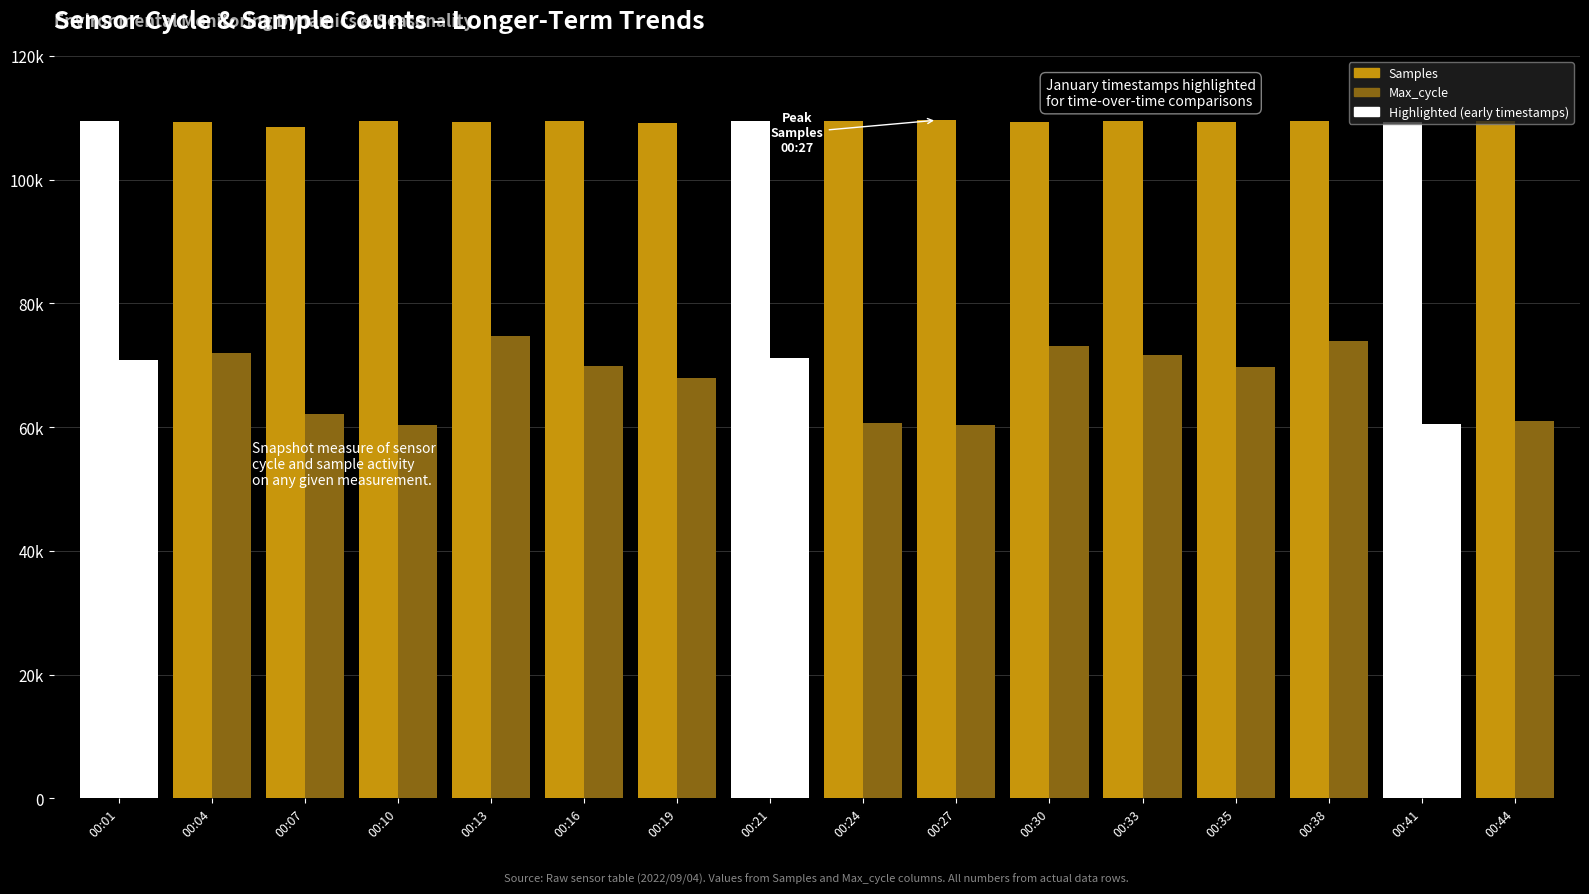

What is the difference between the Samples values at 00:27 and 00:21?

179